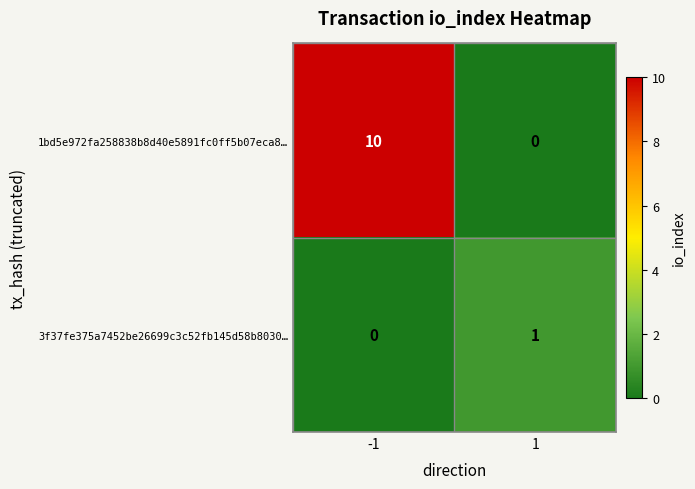

Reading left to right, list all the values displayed in this chart.

1bd5e972fa258838b8d40e5891fc0ff5b07eca8…: 10	0
3f37fe375a7452be26699c3c52fb145d58b8030…: 0	1